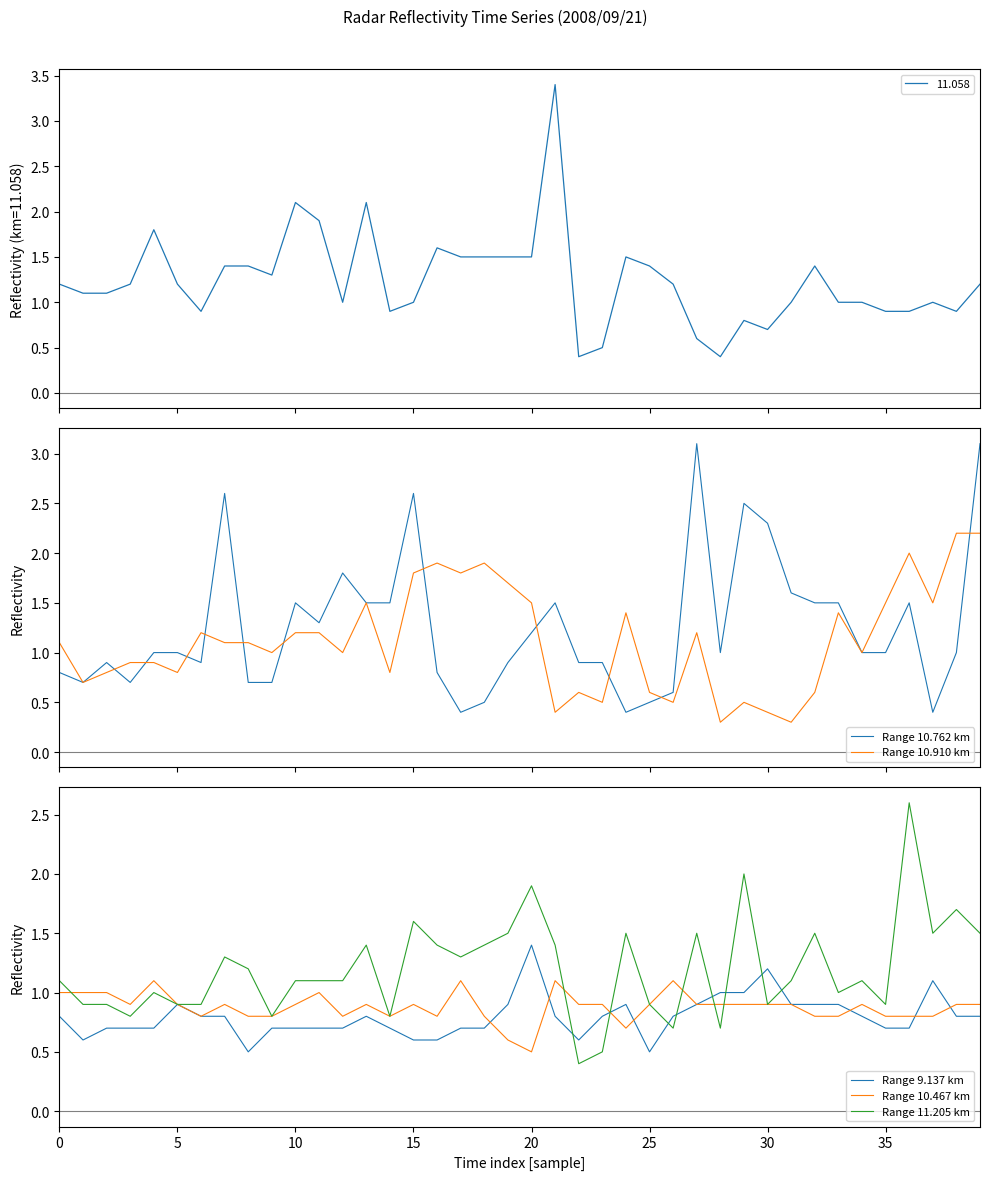

What is the minimum value for Range 10.910 km?

0.3